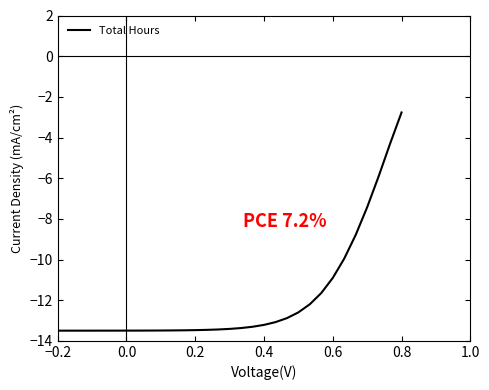

What is the difference between the maximum and minimum values?

10.7